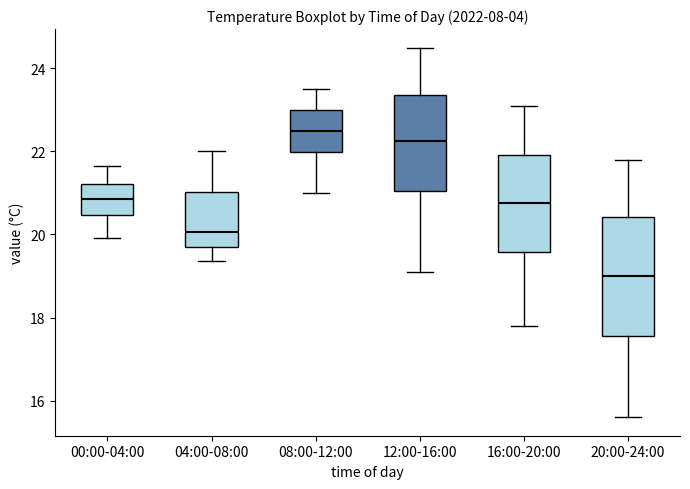

Where does the upper whisker of the box for 20:00-24:00 end on the y-axis? The values are not printed on the chart, so give them approximately, as read against the axis.

21.8